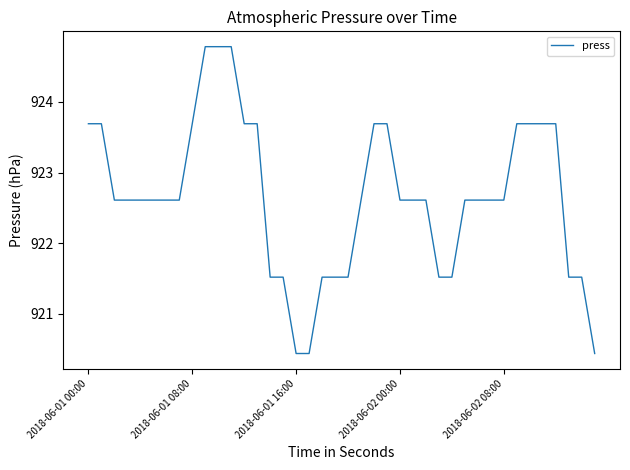

What is the maximum value shown in the chart?

924.8